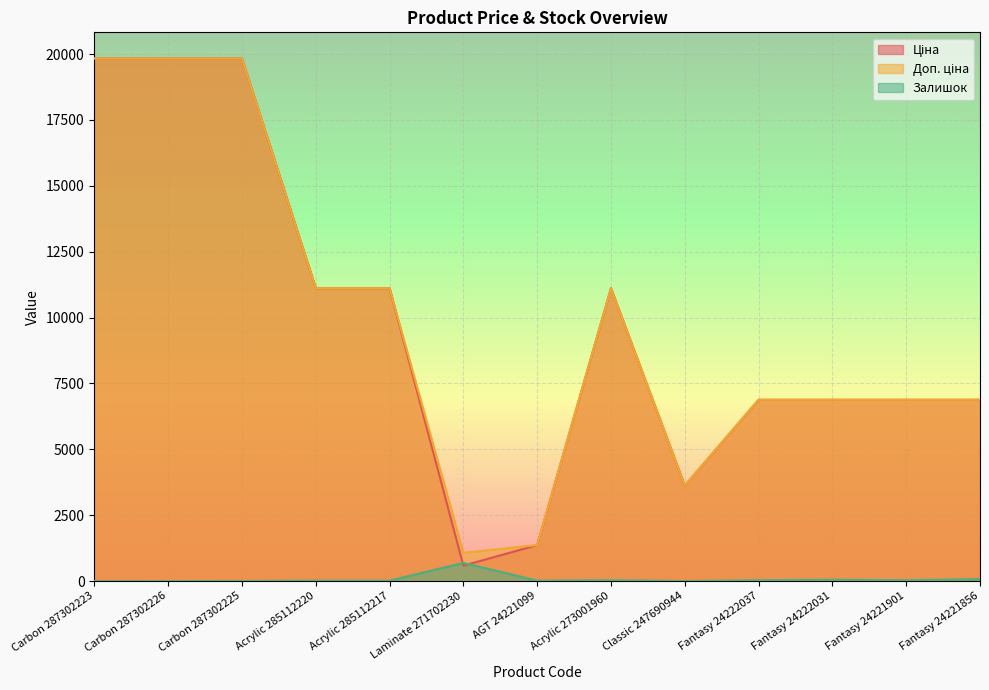

What is the lowest value of the Доп. ціна series?

1074.5